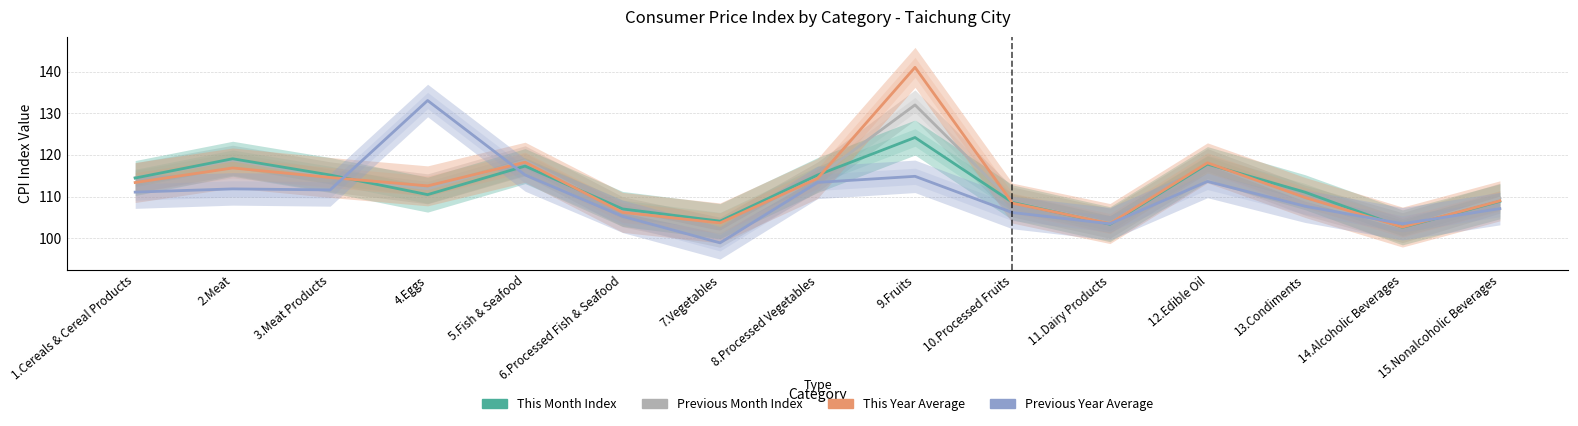

Count the number of categories in the chart.

15